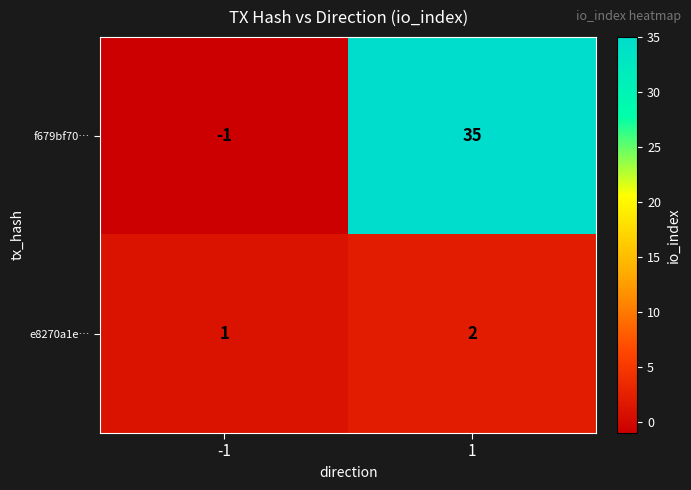

What is the sum of all f679bf70… values?

34